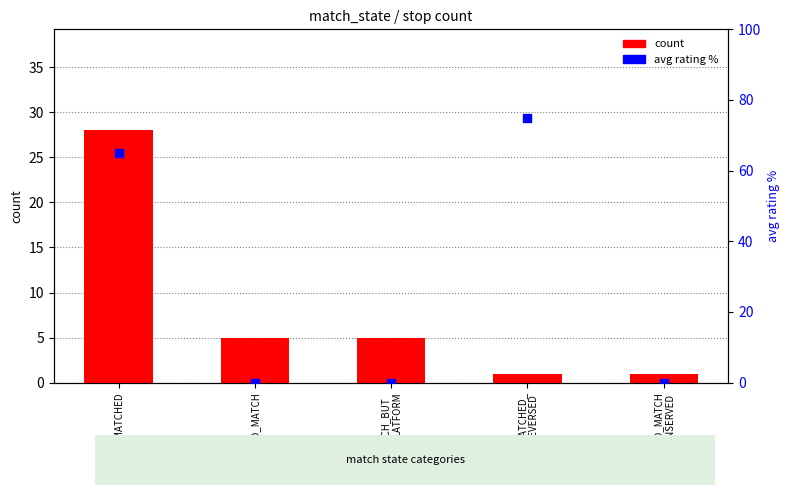

Is the value of avg rating (pct) at NO_MATCH
UNSERVED greater than the value of count at NO_MATCH?

No